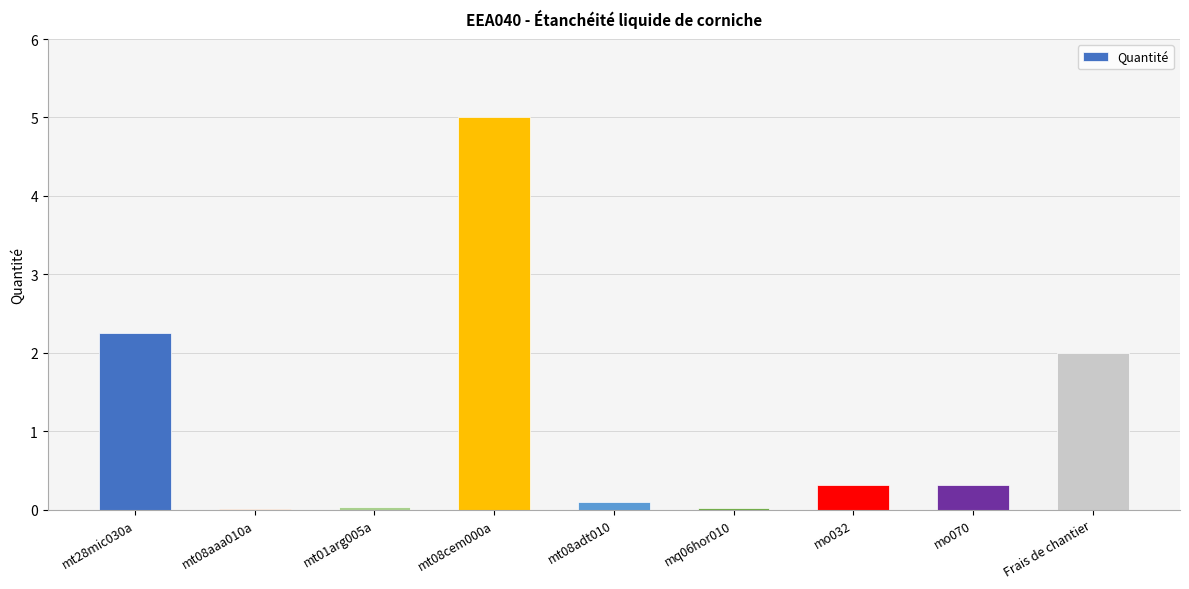

What is the maximum value shown in the chart?

5.0